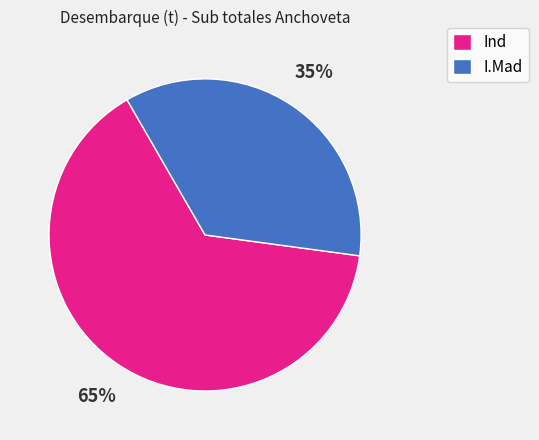

Combined, do I.Mad and Ind account for over 50%?

Yes